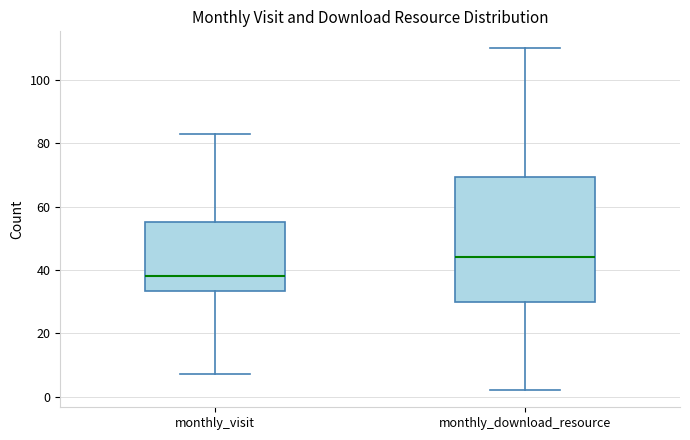

Reading left to right, read every box against the y-axis: the position of its median line, the range the box covers, and the ends of its whiskers. The values are not printed on the chart, so give them approximately, as read against the axis.

monthly_visit: median 38, box 34 to 56, whiskers 8 to 84
monthly_download_resource: median 44, box 30 to 70, whiskers 2 to 110